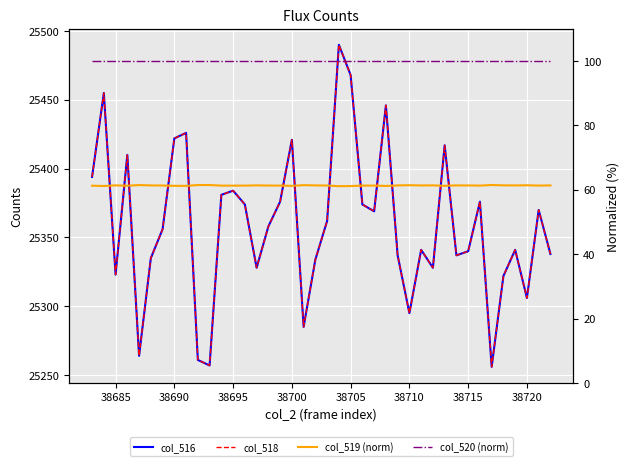

True or false: col_516 and col_519 (norm) cross at least once.

False